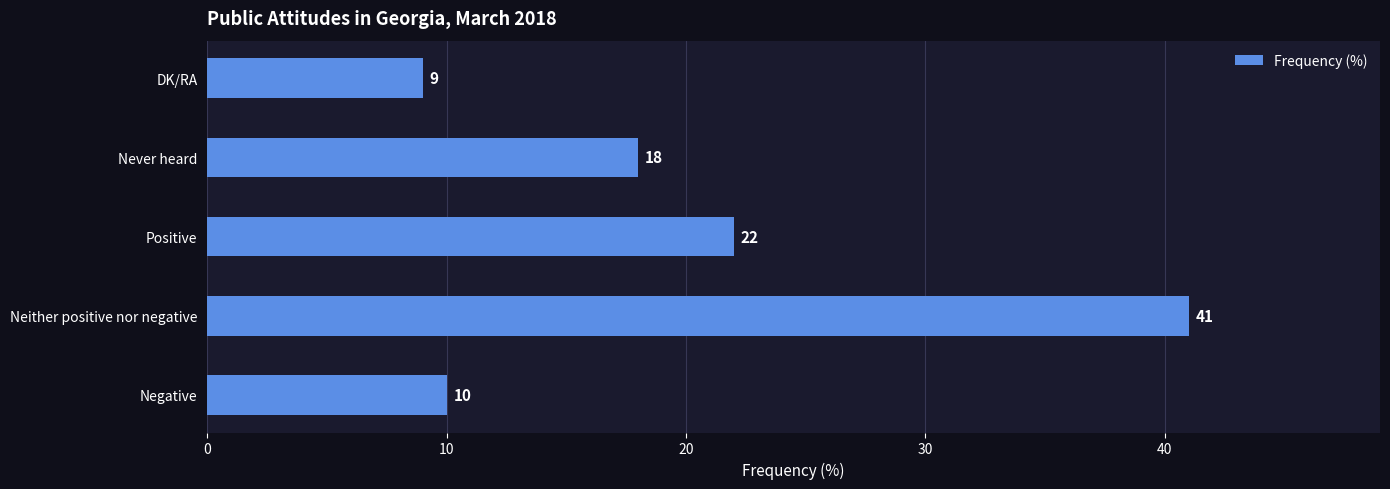

How many series are shown in this chart?

1